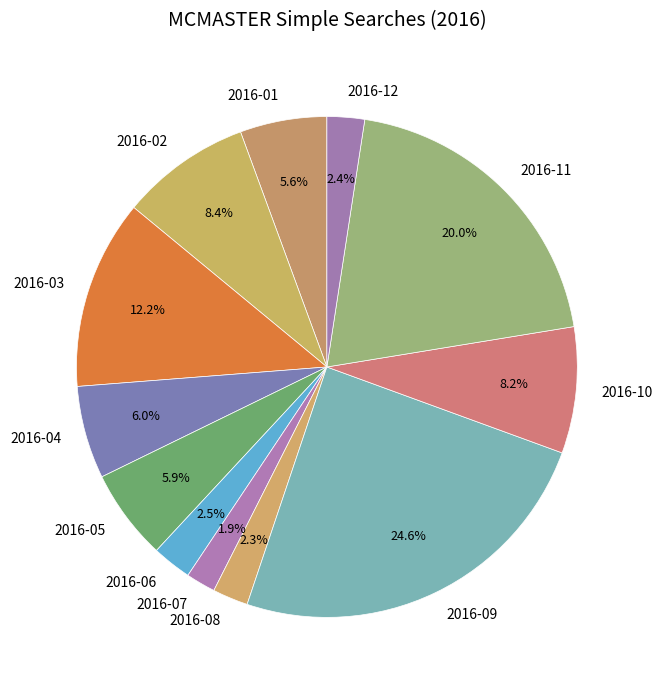

Which category has the biggest portion of the pie?

2016-09